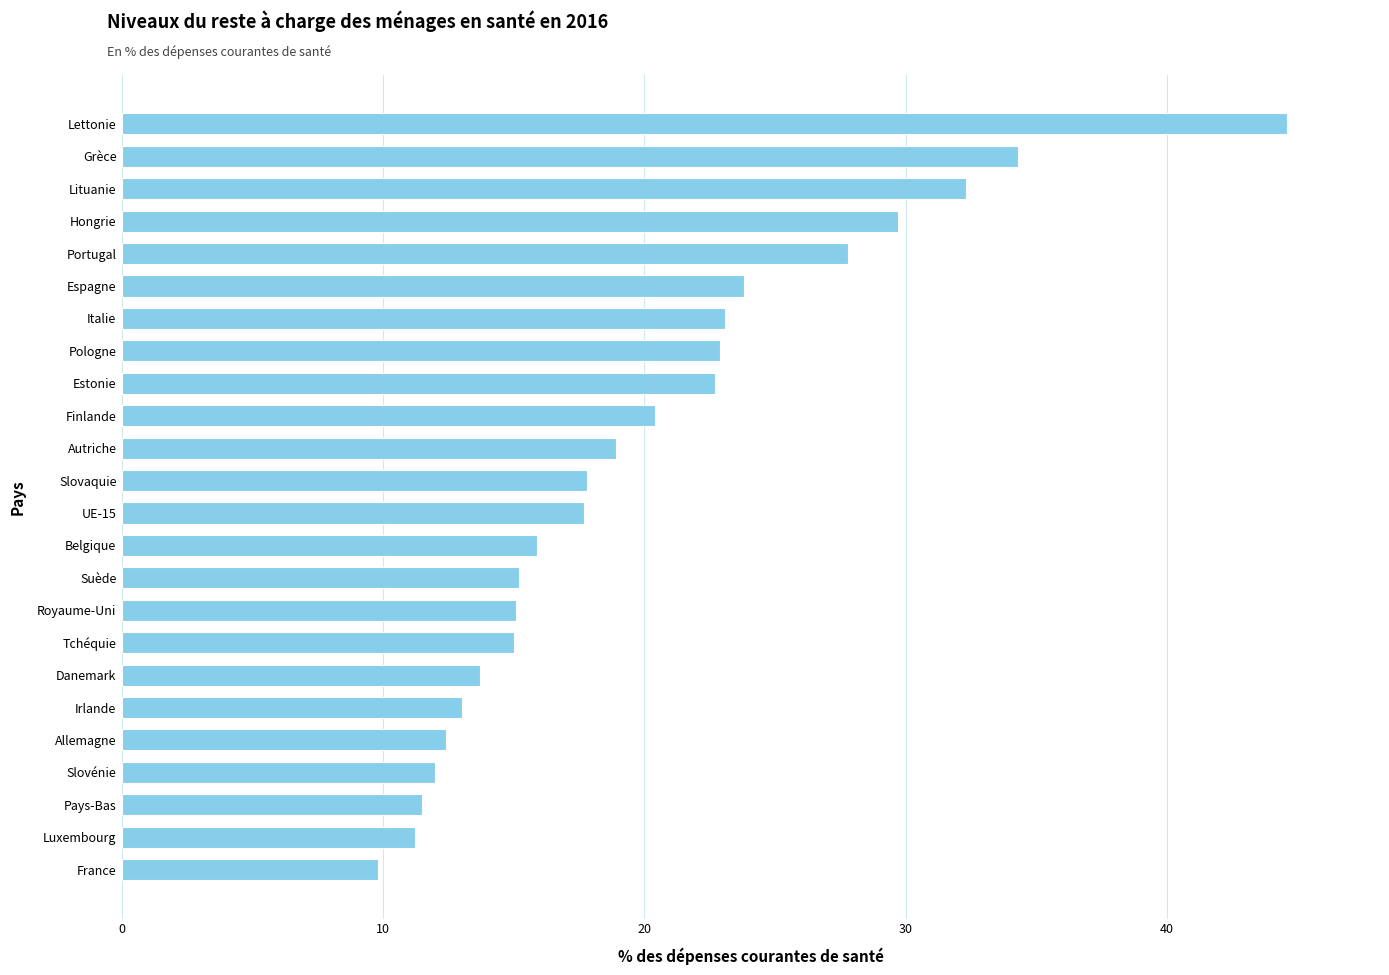

The value at Espagne is 12.3. True or false?

False